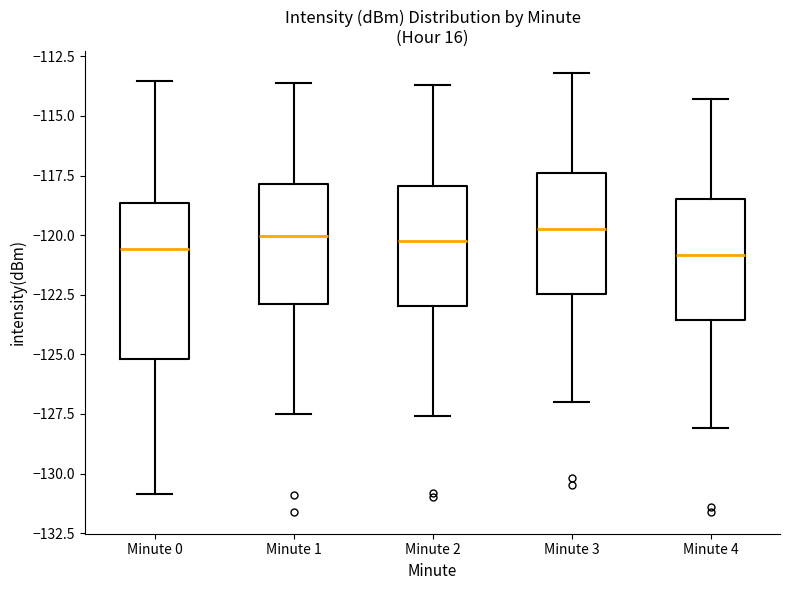

Where is the lower edge of the box for Minute 0 on the y-axis? The values are not printed on the chart, so give them approximately, as read against the axis.

-125.0